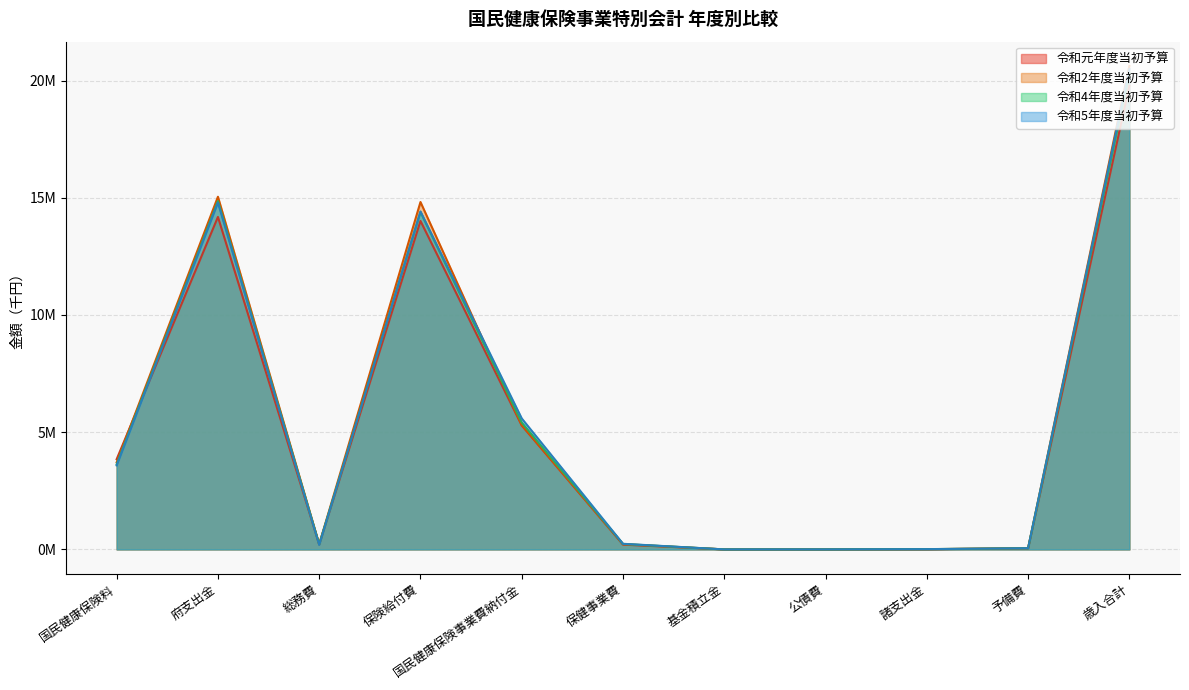

Which series has the largest total across all categories?

令和2年度当初予算